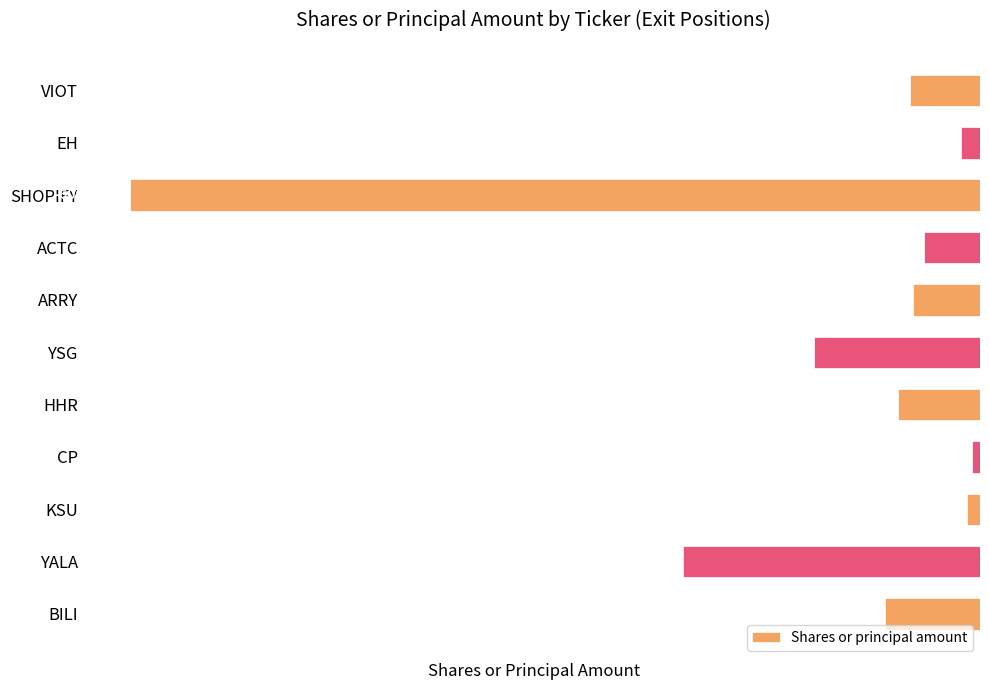

Count the number of values greater than -49106.

5